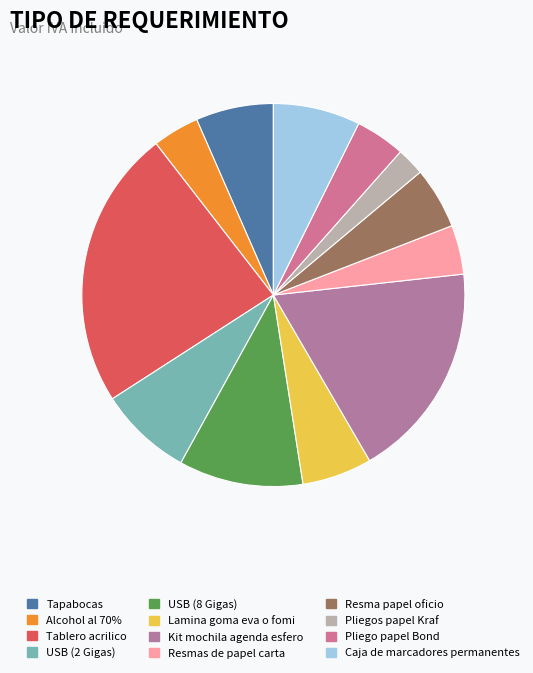

How many slices are in this pie chart?

12